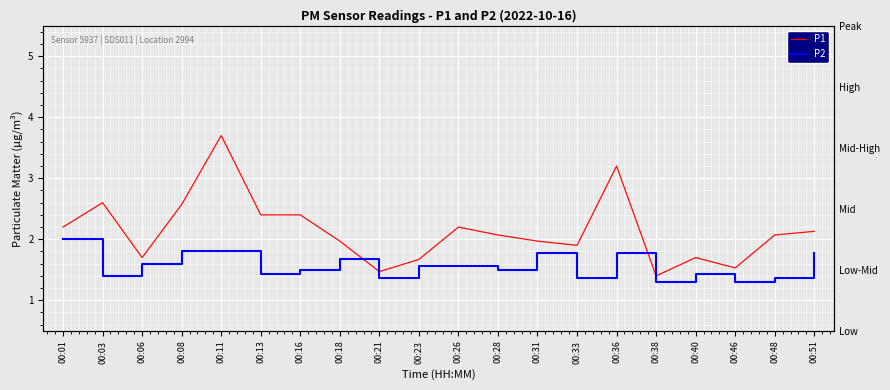

Which series changed the most between 00:23 and 00:48?

P1